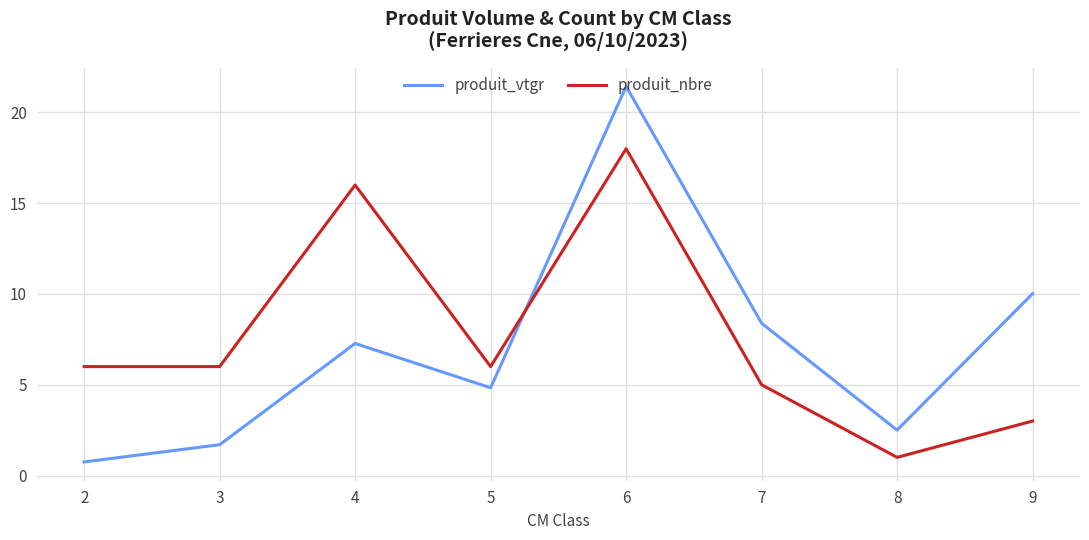

Reading left to right, extract all data points from this chart.

produit_vtgr: 2=0.7	3=1.7	4=7.3	5=4.8	6=21.4	7=8.4	8=2.5	9=10.0
produit_nbre: 2=6.0	3=6.0	4=16.0	5=6.0	6=18.0	7=5.0	8=1.0	9=3.0